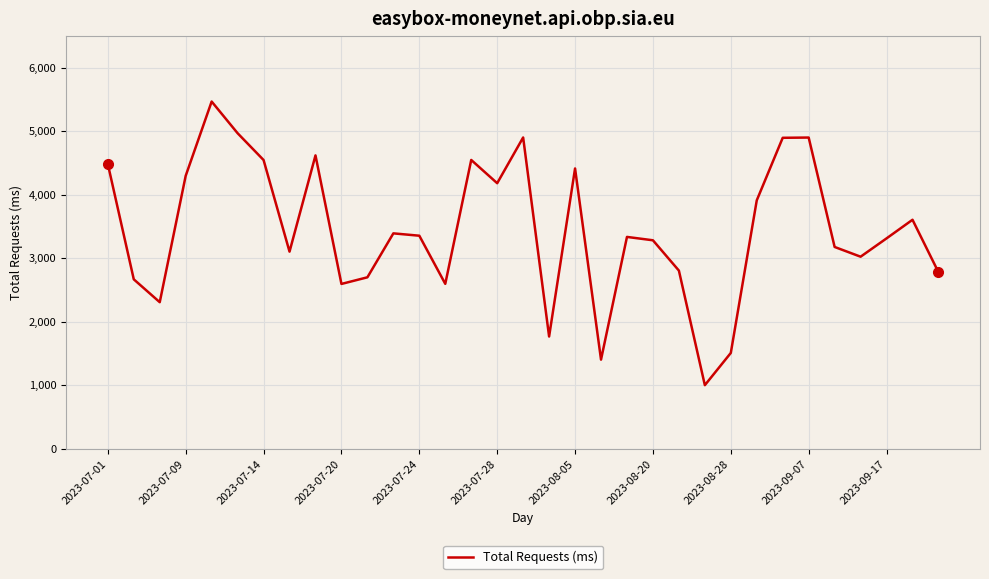

What is the difference between the maximum and minimum values?

4466.7